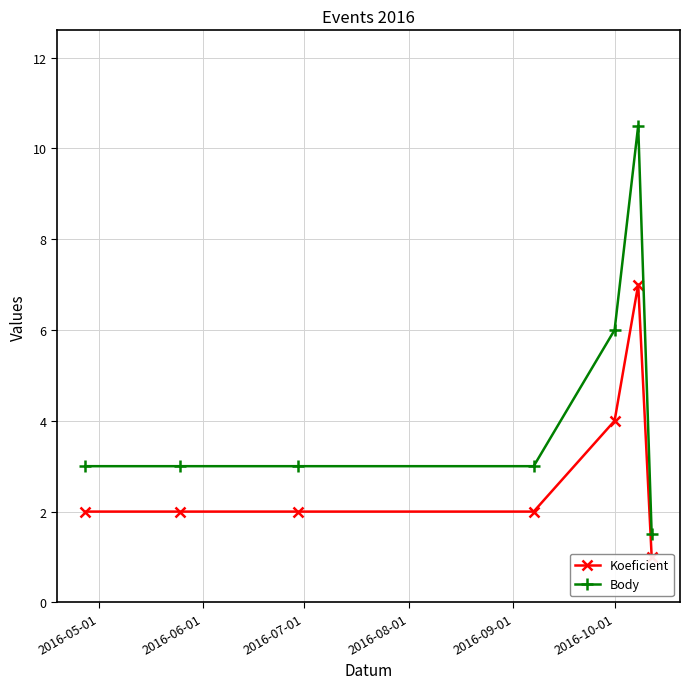

At how many categories does at least one series exceed 4?

2